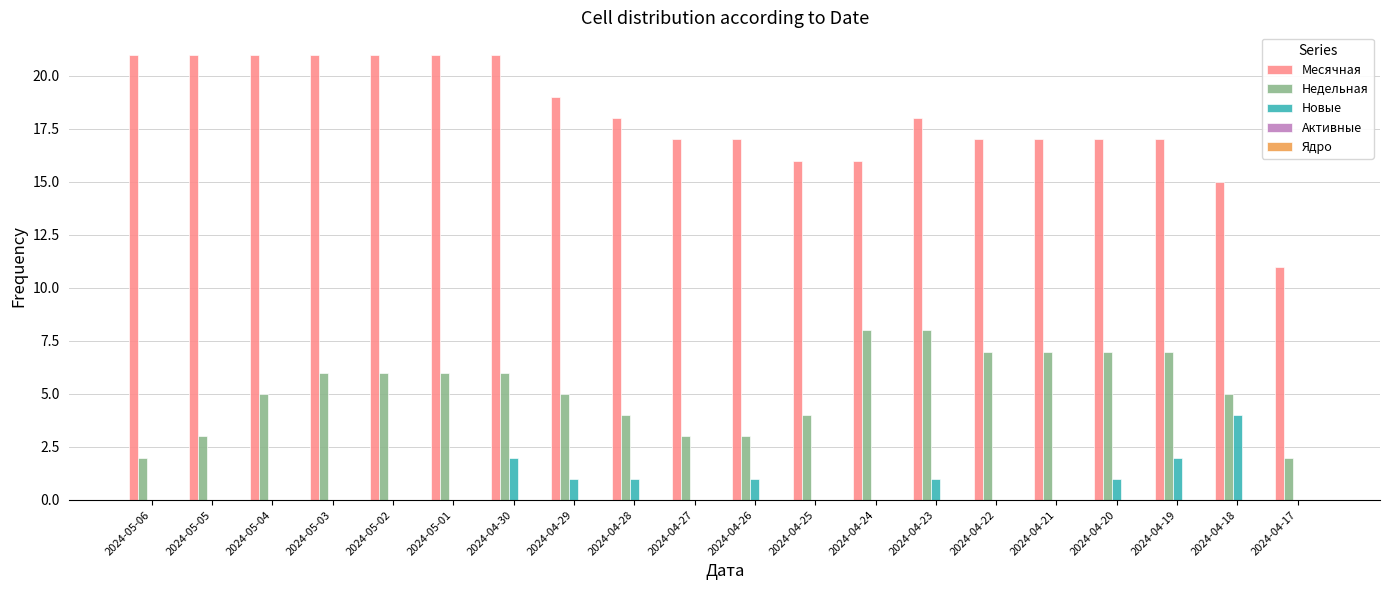

What is the sum of the Месячная values at 2024-04-20 and 2024-04-27?

34